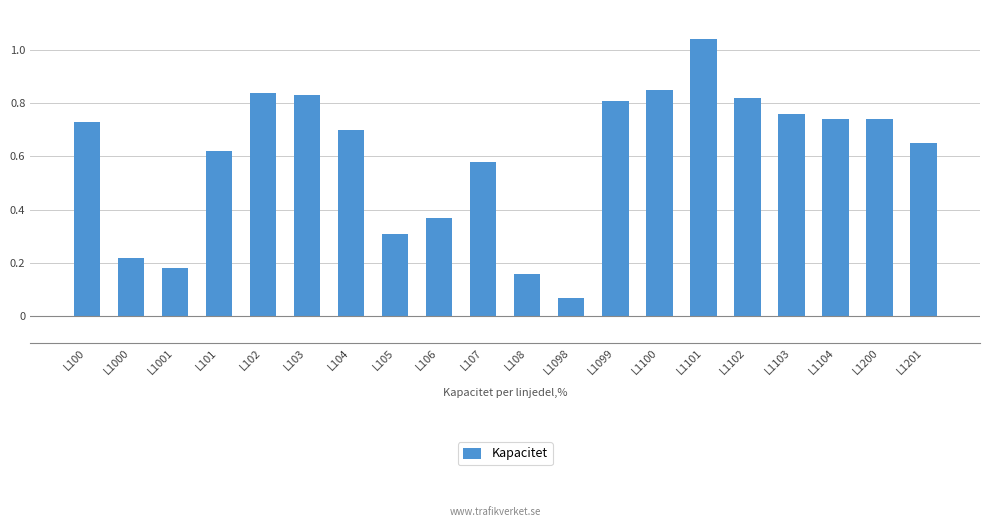

At which category does the chart reach its minimum across all series?

L1098